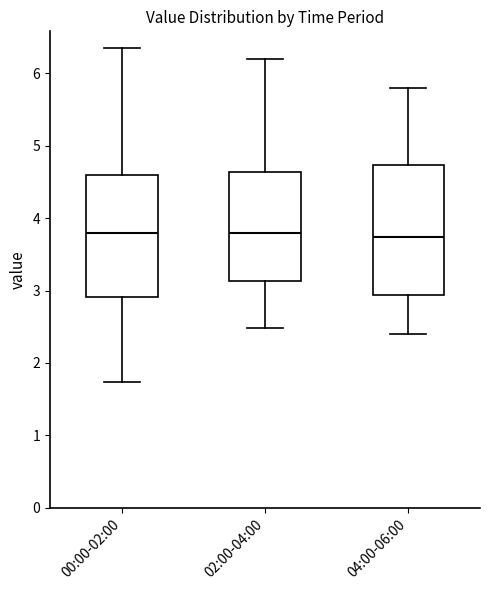

Reading left to right, transcribe this box plot: for each box, give where its median line is, the range the box spans, and where its two whiskers end, as read against the y-axis. The values are not printed on the chart, so give them approximately, as read against the axis.

00:00-02:00: median 3.8, box 2.9 to 4.6, whiskers 1.7 to 6.4
02:00-04:00: median 3.8, box 3.1 to 4.6, whiskers 2.5 to 6.2
04:00-06:00: median 3.7, box 2.9 to 4.7, whiskers 2.4 to 5.8